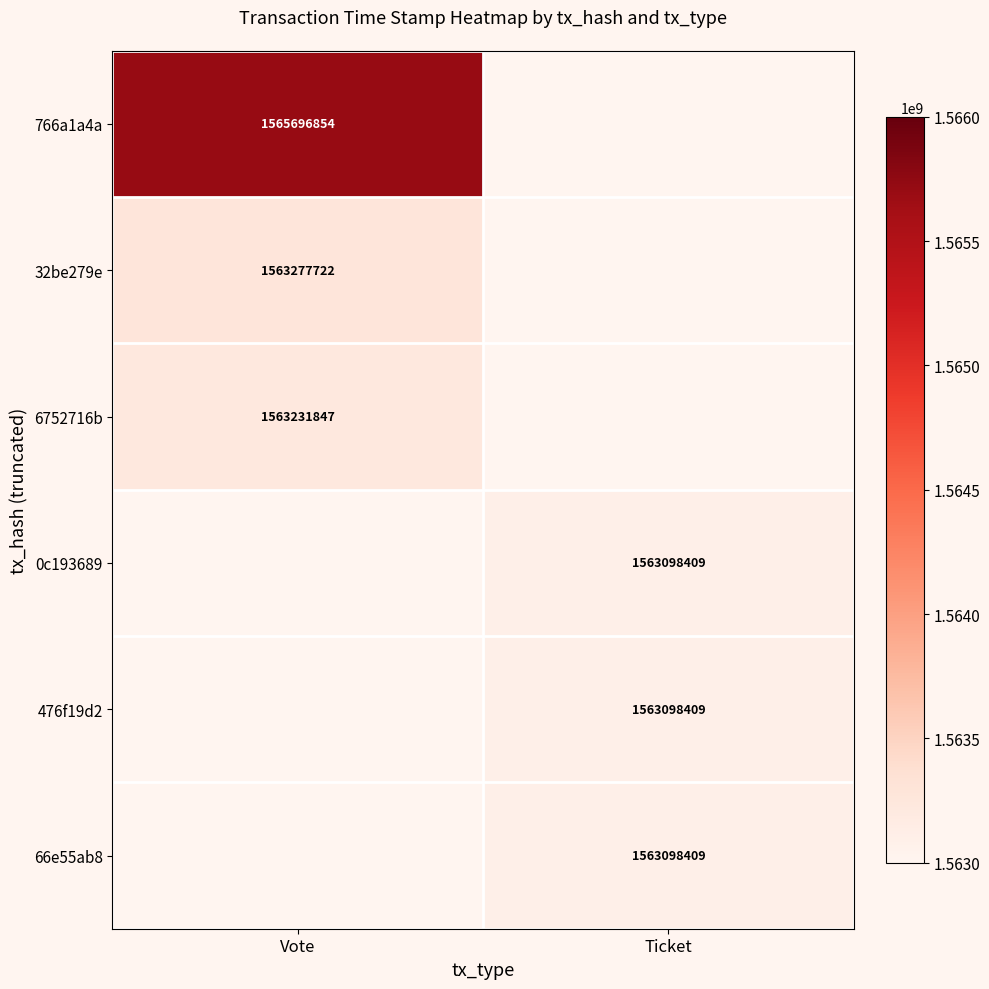

The 32be279e series shows 1563277722 at Vote. True or false?

True